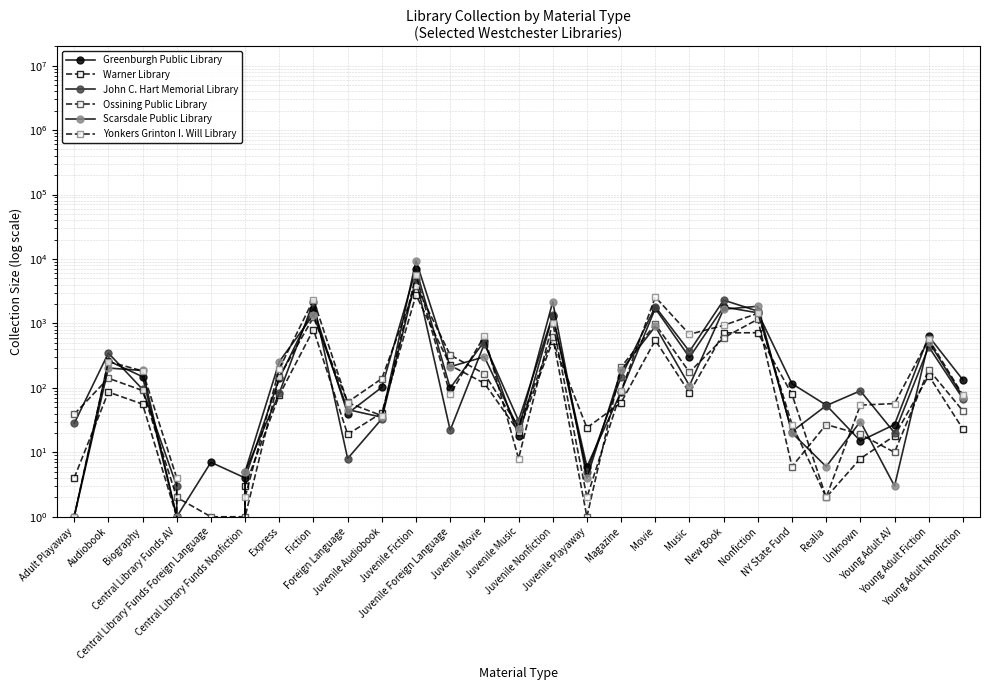

At which category is the sum across all series the highest?

Juvenile Fiction